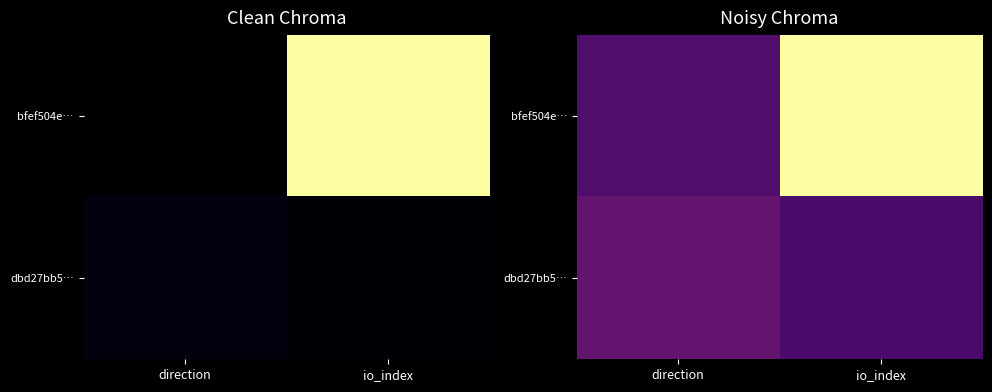

Rank the series by their maximum value, from lowest to highest.

dbd27bb5…, bfef504e…